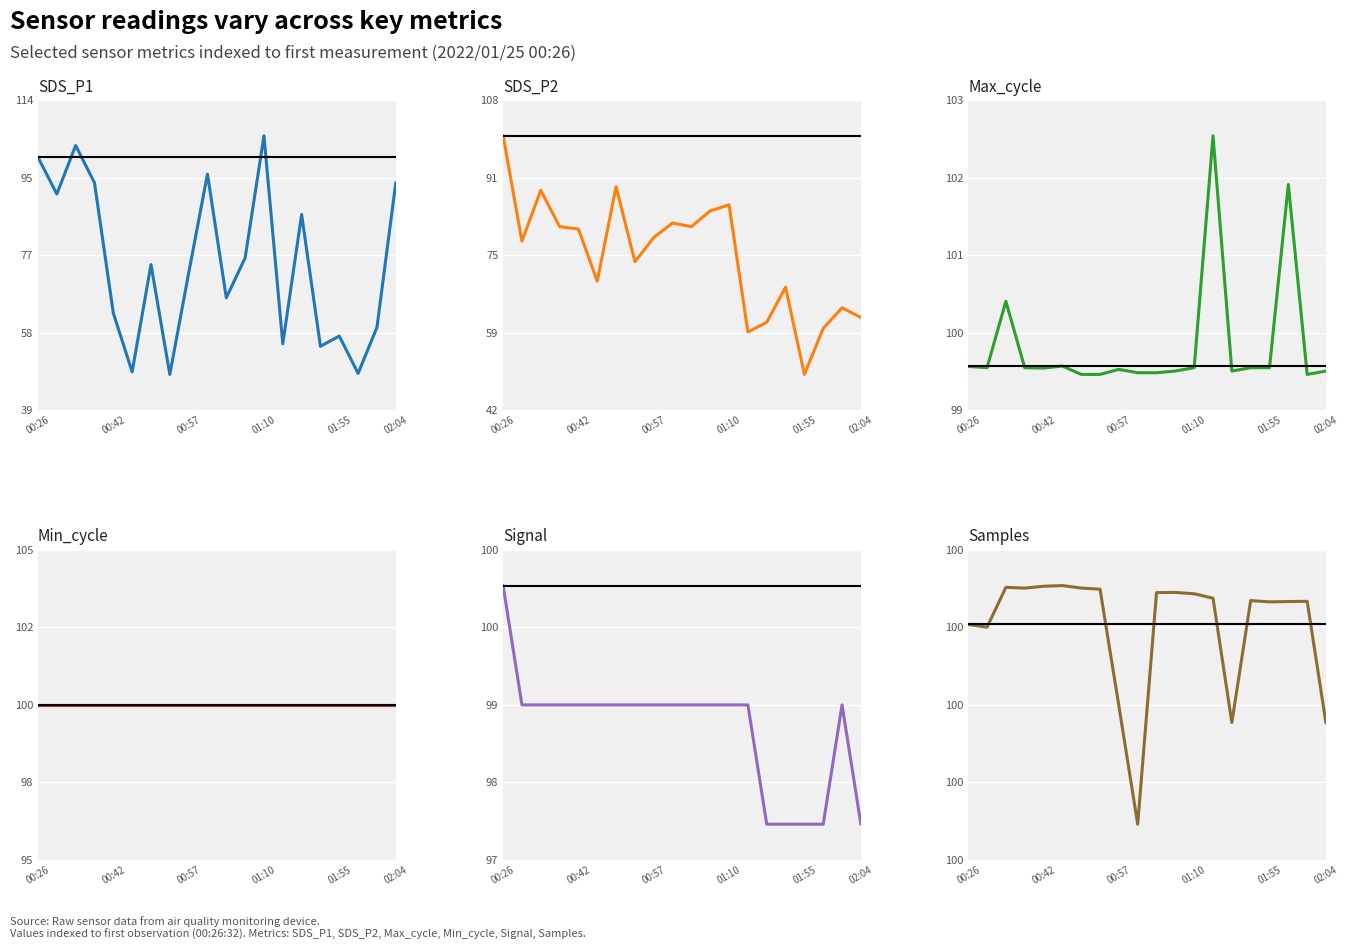

What is the value of the Samples point at the 9th from the left?

99.8